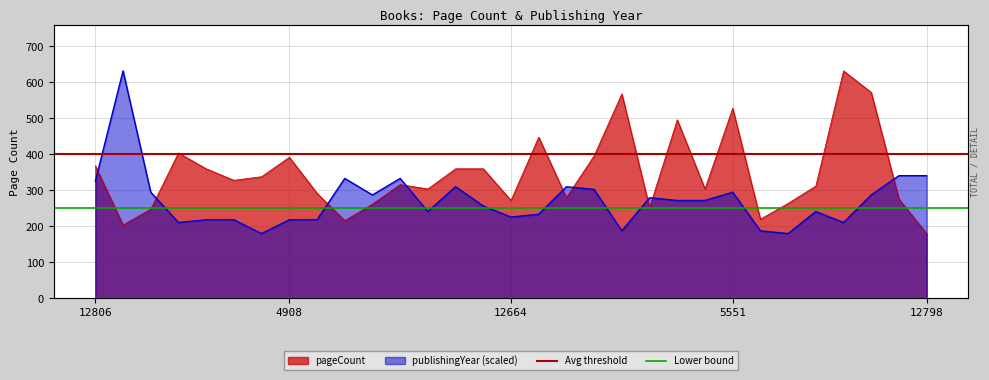

What is the total value across all series at 12806?

650